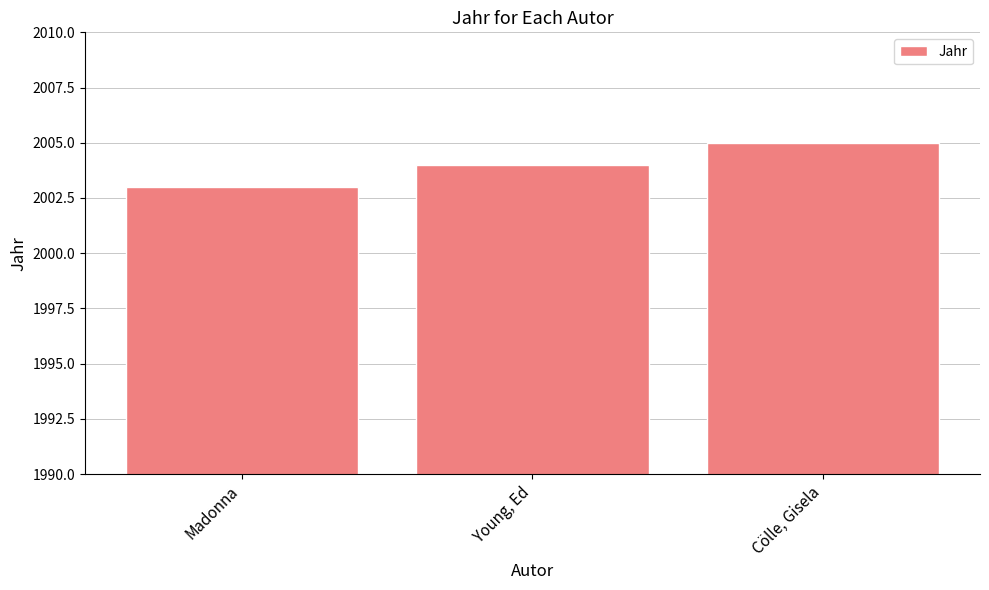

Does the chart contain any negative values?

No